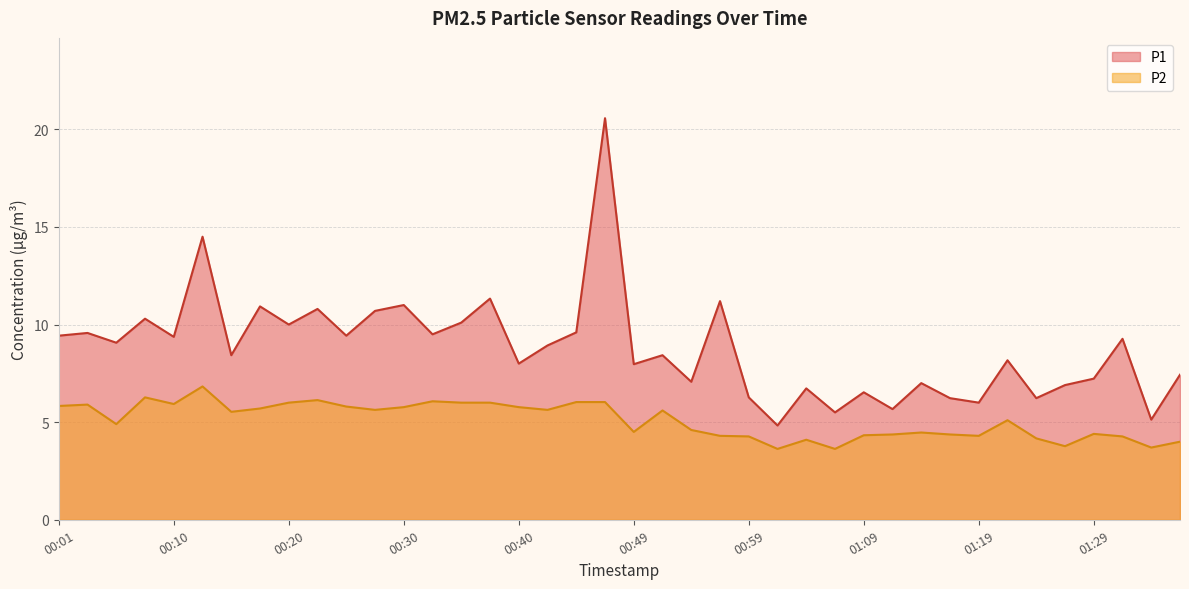

At how many categories does at least one series exceed 5?

39